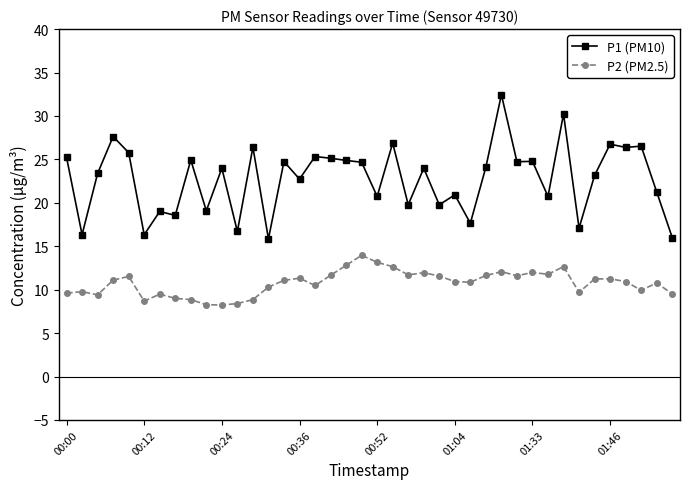

Which series has the widest spread of values?

P1 (PM10)